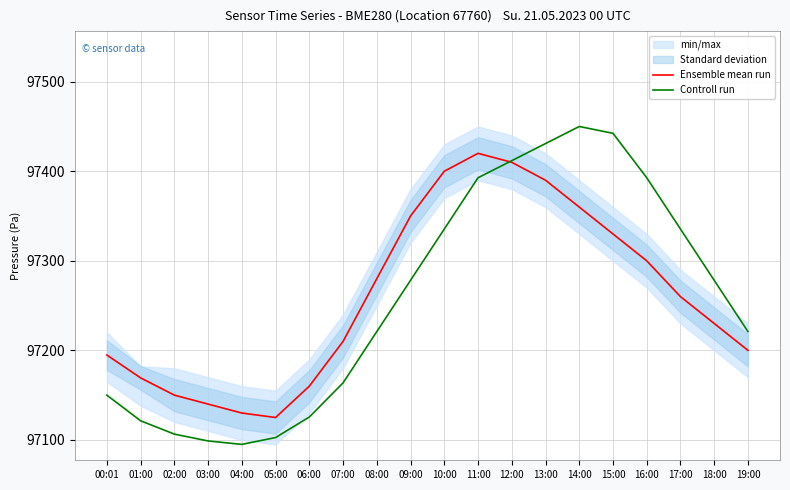

What is the smallest value displayed?

97095.0